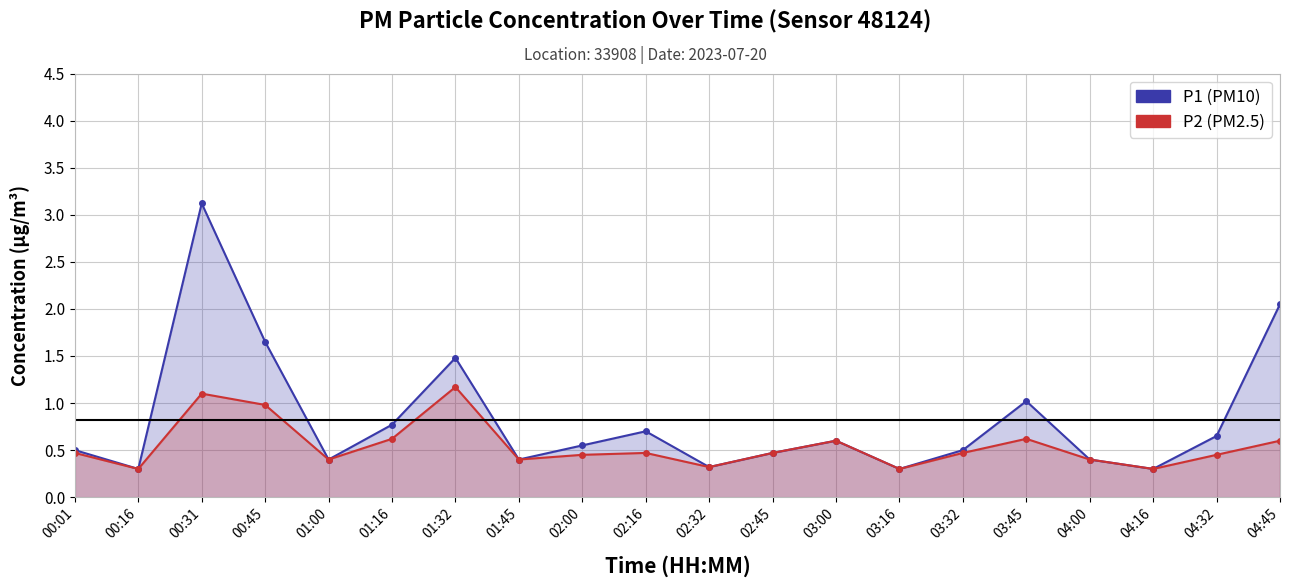

What is the sum of the P1 values at 02:00 and 03:16?

0.9